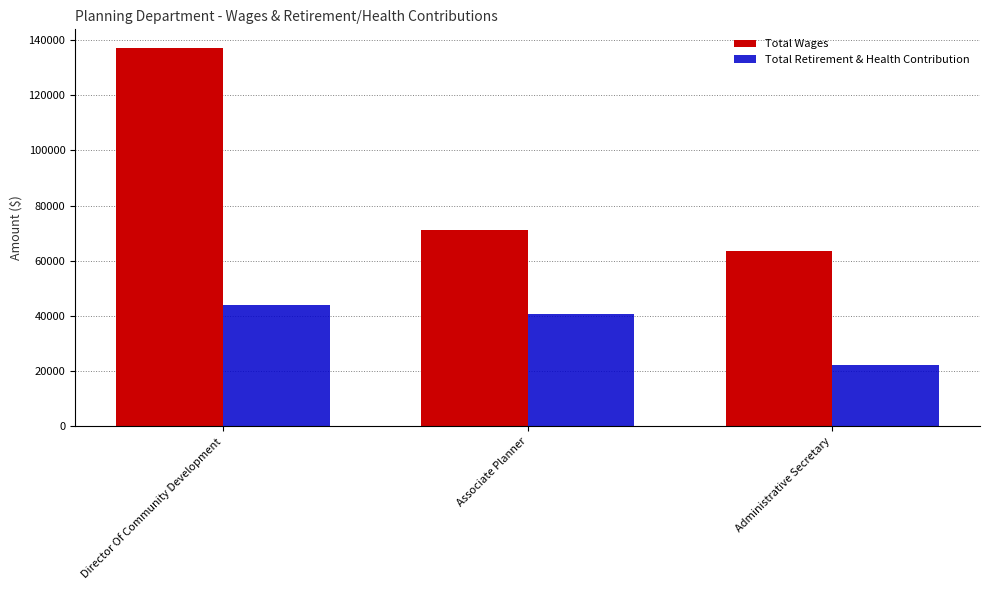

What is the spread (max minus min) of values at Administrative Secretary?

41392